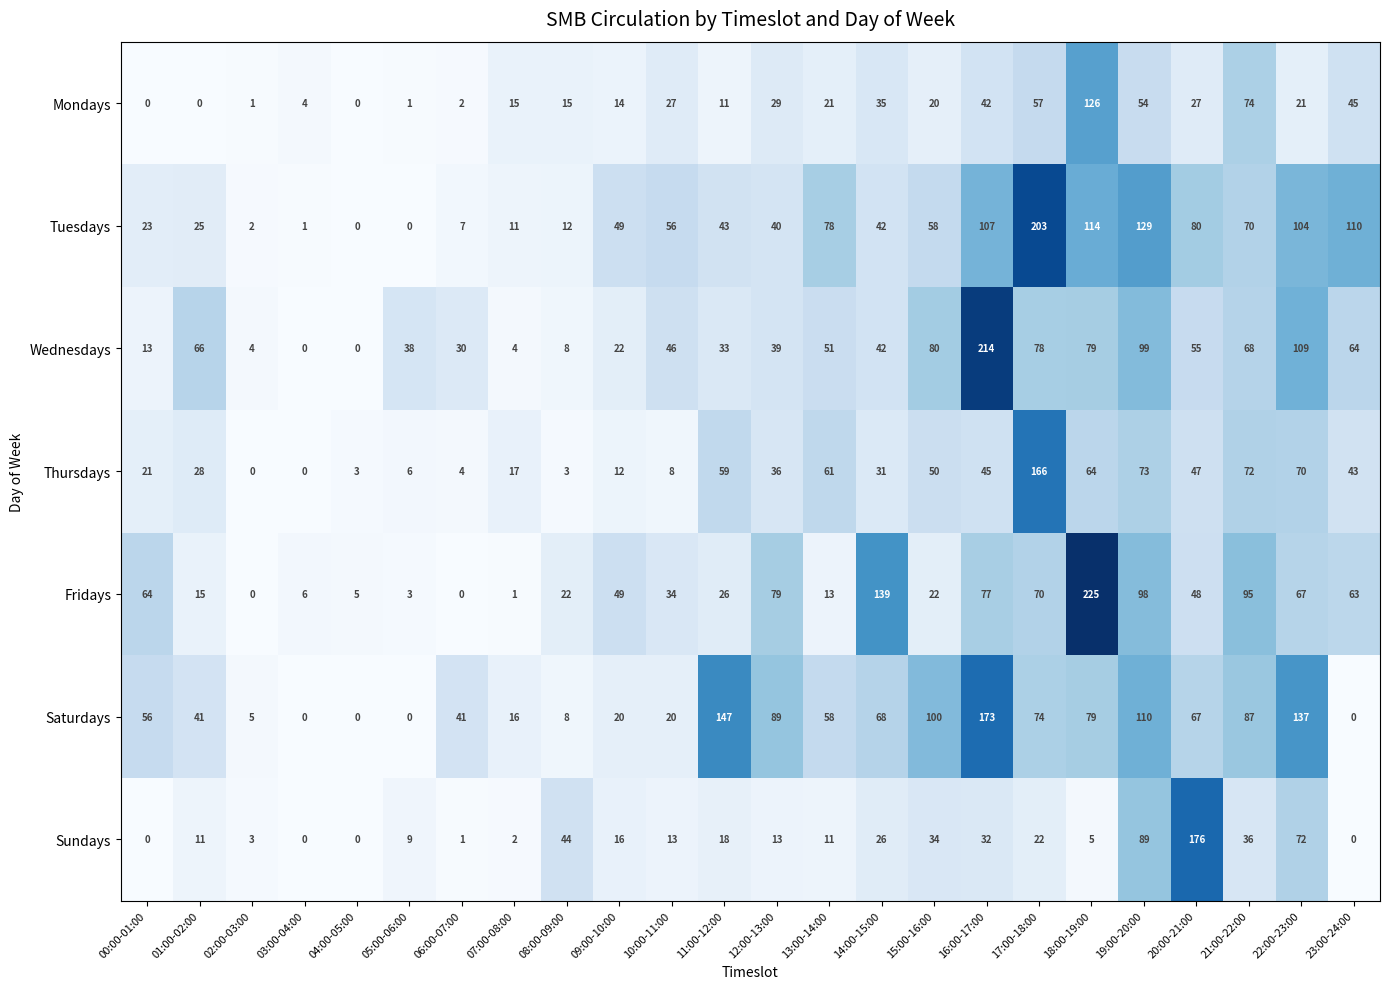

Which series has the largest total across all categories?

Saturdays